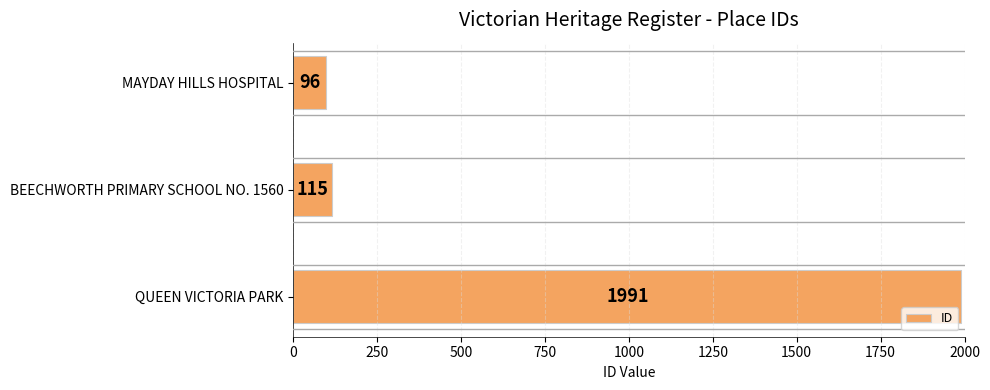

Reading top to bottom, list all the values displayed in this chart.

96	115	1991